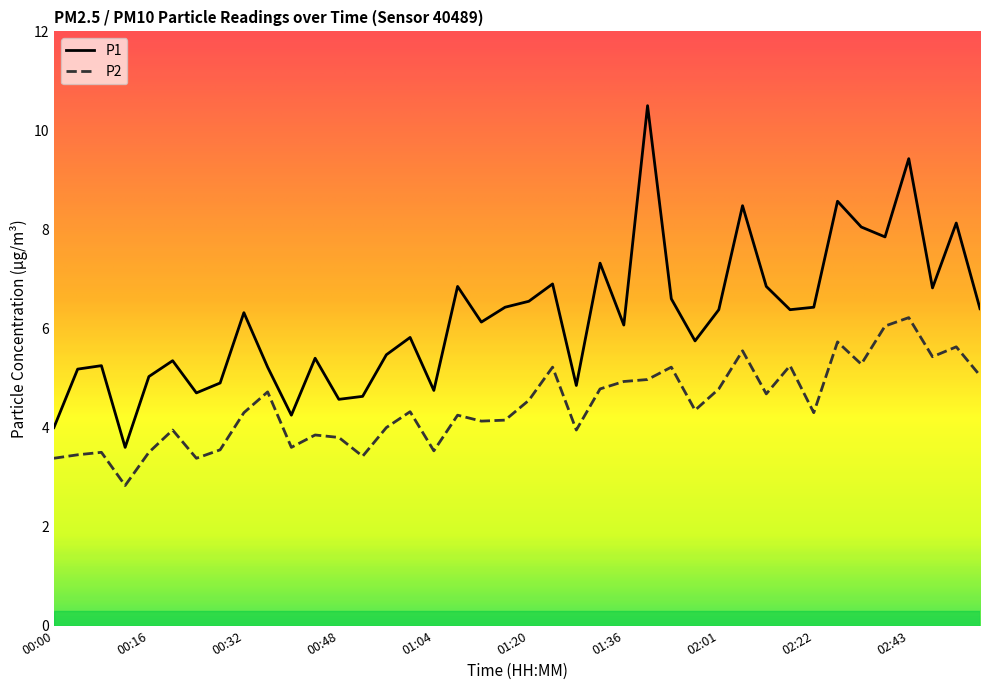

Which series has the largest range (max minus min)?

P1